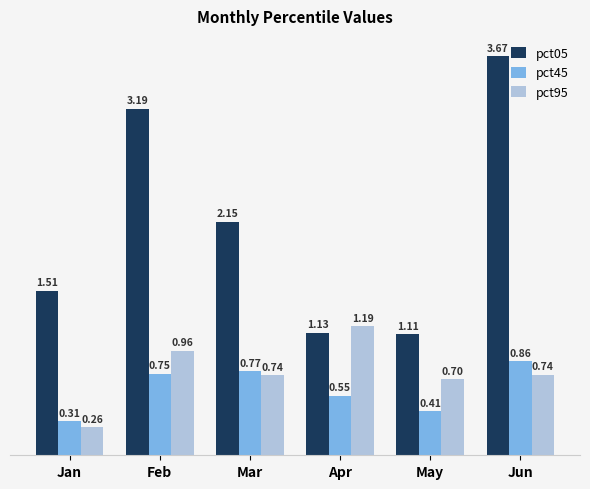

What is the spread (max minus min) of values at Jan?

1.3